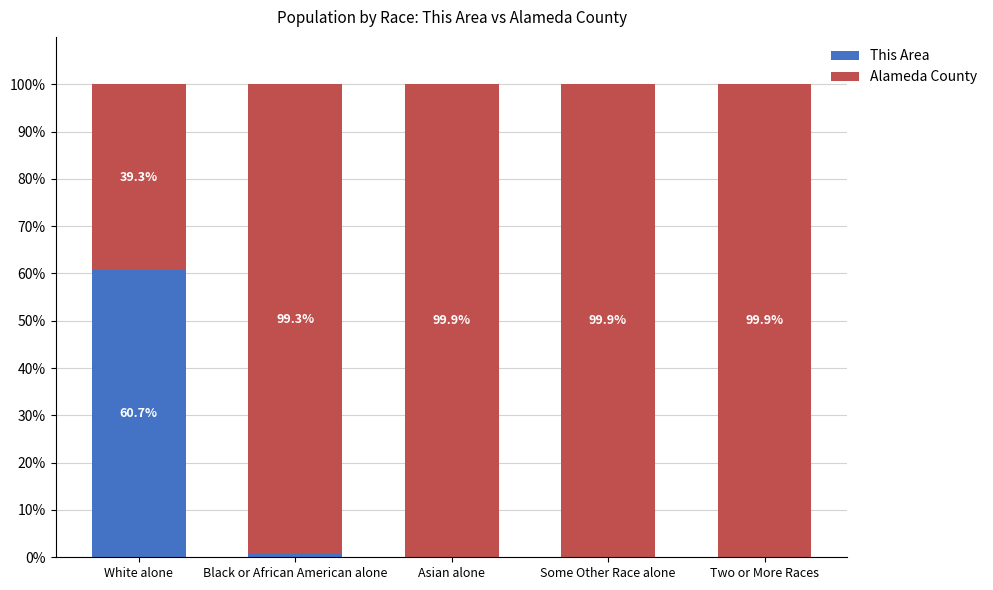

What is the sum of the This Area values at Black or African American alone and Two or More Races?

0.8